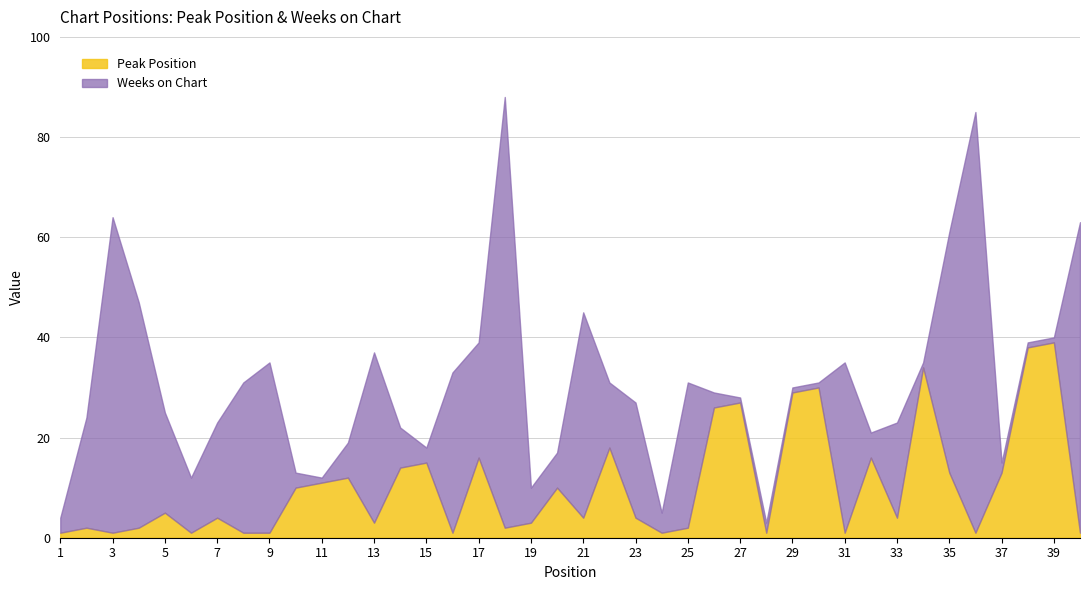

Reading left to right, what are all the values shown in this chart?

1=1	2=2	3=1	4=2	5=5	6=1	7=4	8=1	9=1	10=10	11=11	12=12	13=3	14=14	15=15	16=1	17=16	18=2	19=3	20=10	21=4	22=18	23=4	24=1	25=2	26=26	27=27	28=1	29=29	30=30	31=1	32=16	33=4	34=34	35=13	36=1	37=13	38=38	39=39	40=1